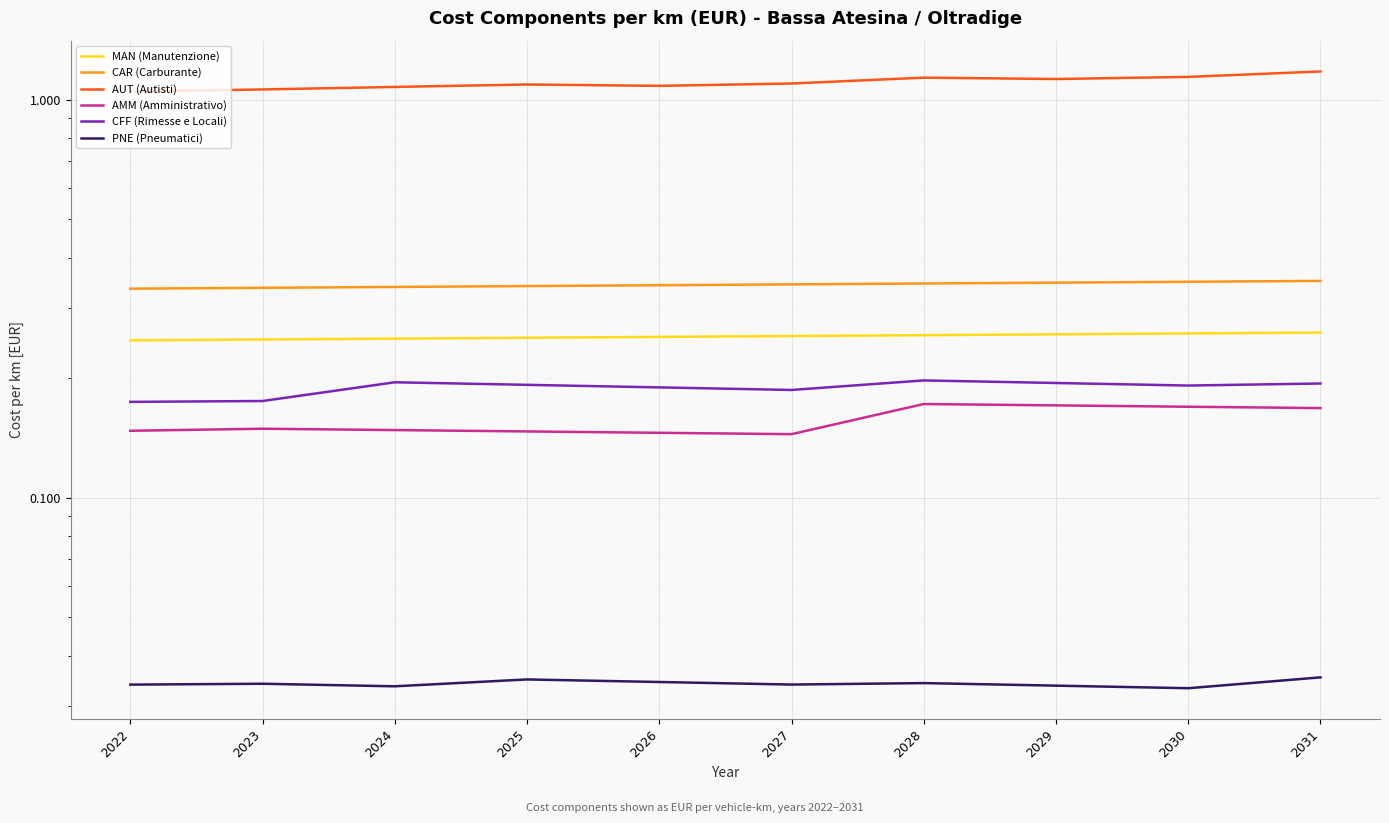

Reading left to right, extract all data points from this chart.

MAN (Manutenzione): 0.2	0.2	0.3	0.3	0.3	0.3	0.3	0.3	0.3	0.3
CAR (Carburante): 0.3	0.3	0.3	0.3	0.3	0.3	0.3	0.3	0.3	0.4
AUT (Autisti): 1.0	1.1	1.1	1.1	1.1	1.1	1.1	1.1	1.1	1.2
AMM (Amministrativo): 0.1	0.1	0.1	0.1	0.1	0.1	0.2	0.2	0.2	0.2
CFF (Rimesse e Locali): 0.2	0.2	0.2	0.2	0.2	0.2	0.2	0.2	0.2	0.2
PNE (Pneumatici): 0.0	0.0	0.0	0.0	0.0	0.0	0.0	0.0	0.0	0.0